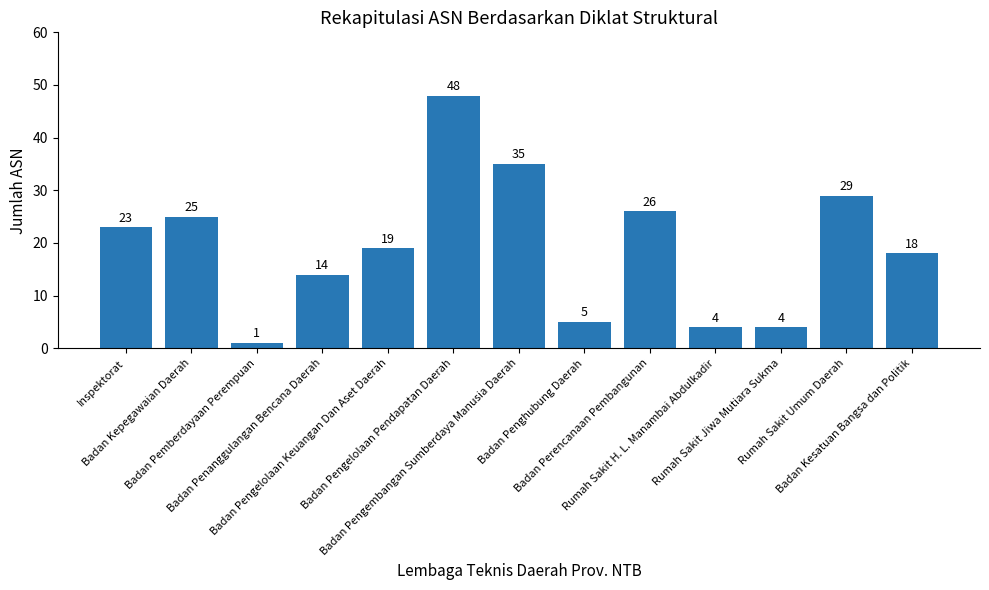

What is the average value?

19